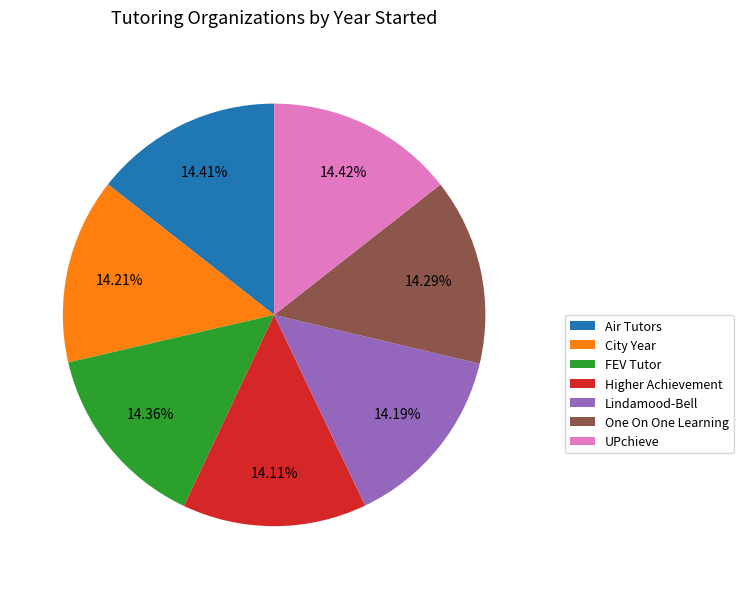

What is the ratio of the value at UPchieve to the value at City Year?

1.0